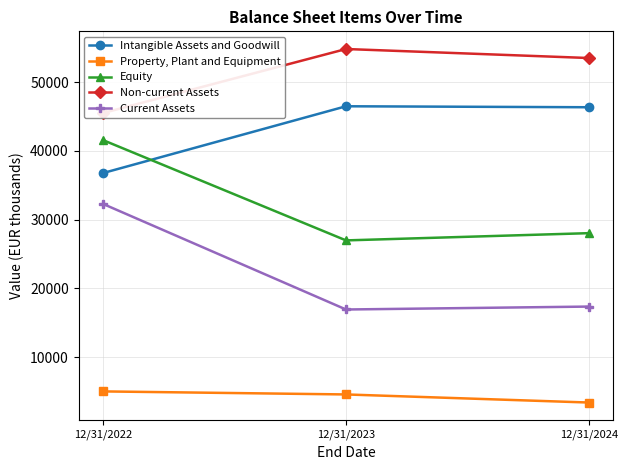

How many values in the Current Assets series are below 17340?

1